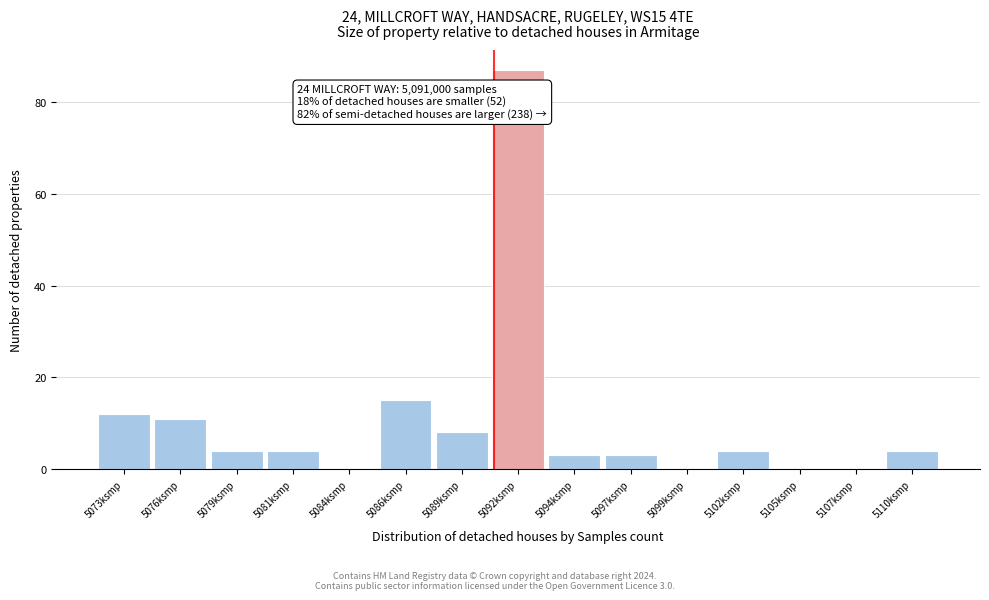

Reading left to right, list all the values displayed in this chart.

5073ksmp=12	5076ksmp=11	5079ksmp=4	5081ksmp=4	5084ksmp=0	5086ksmp=15	5089ksmp=8	5092ksmp=87	5094ksmp=3	5097ksmp=3	5099ksmp=0	5102ksmp=4	5105ksmp=0	5107ksmp=0	5110ksmp=4